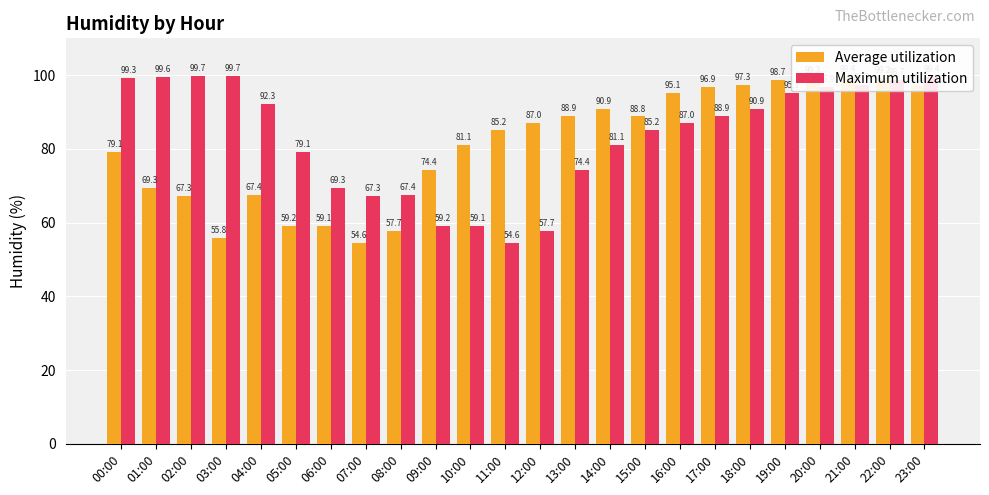

Does the chart contain stacked bars?

No